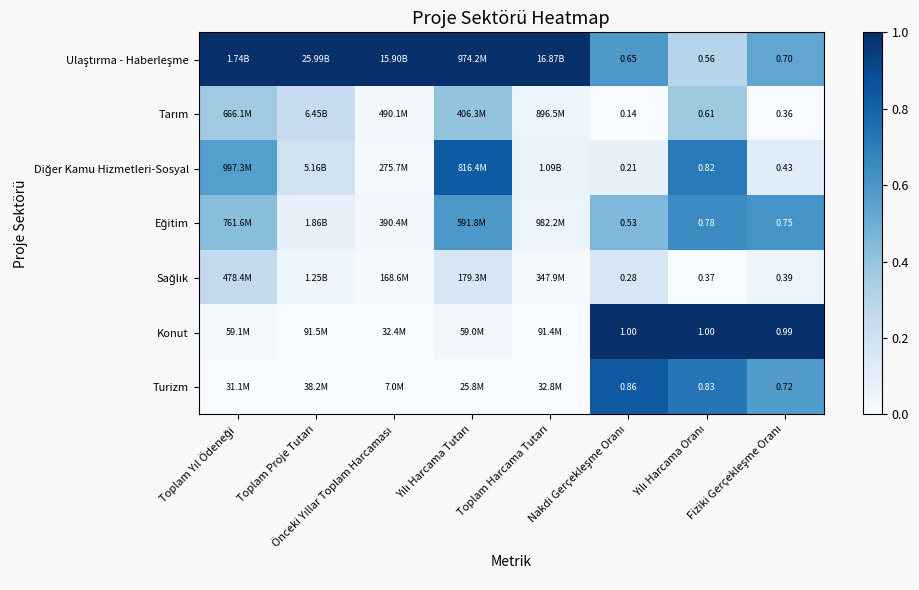

Which category has the lowest value in the Sağlık series?

Yılı Harcama Oranı